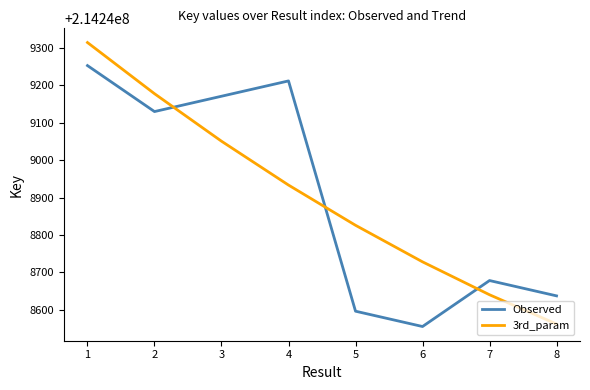

Count the number of categories in the chart.

8